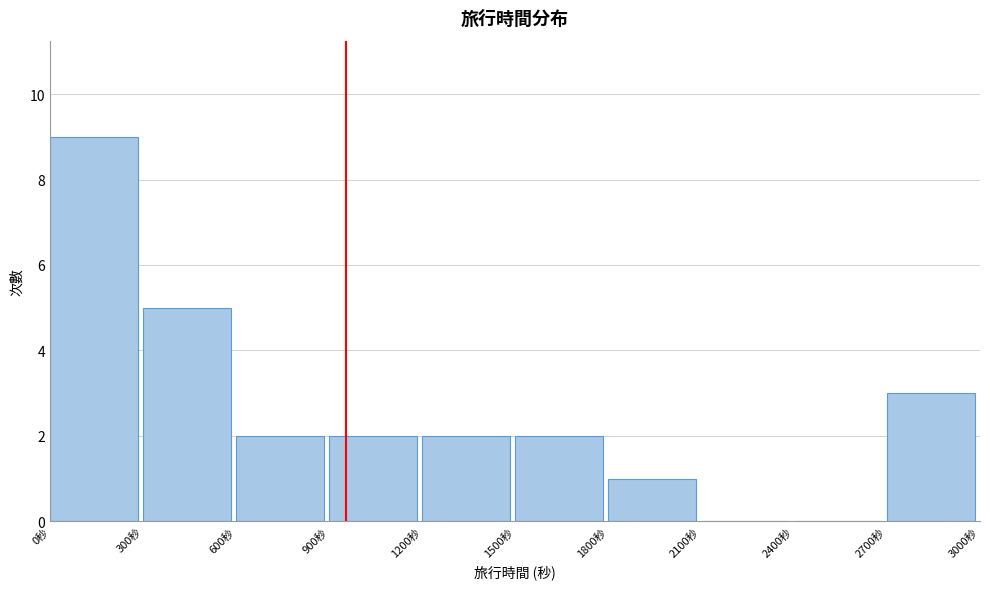

Reading left to right, list every bar in this chart as the range it spans on the x-axis followed by its height. The values are not printed on the chart, so give them approximately, as read against the axis.

0 to 300: 9
300 to 600: 5
600 to 900: 2
900 to 1200: 2
1200 to 1500: 2
1500 to 1800: 2
1800 to 2100: 1
2100 to 2400: 0
2400 to 2700: 0
2700 to 3000: 3